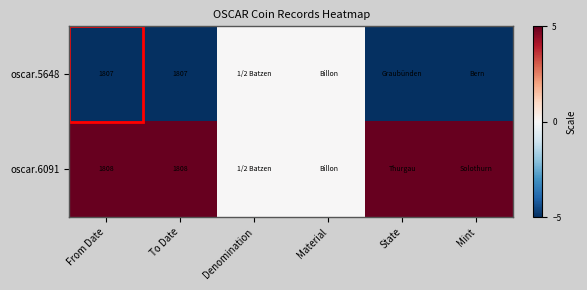

True or false: oscar.6091 has a value of 1808 at To Date.

True